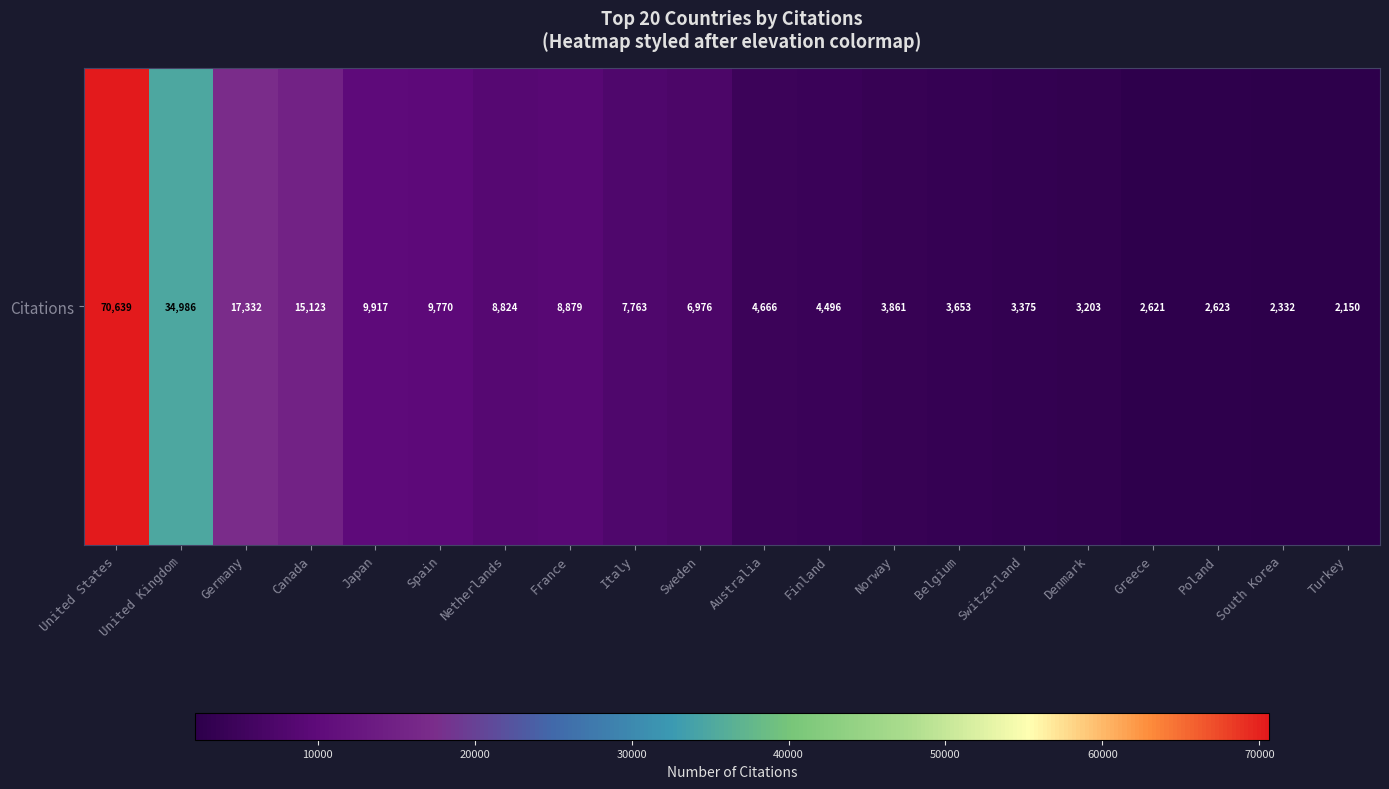

Reading right to left, transcribe all the data shown in this chart.

Turkey=2150	South Korea=2332	Poland=2623	Greece=2621	Denmark=3203	Switzerland=3375	Belgium=3653	Norway=3861	Finland=4496	Australia=4666	Sweden=6976	Italy=7763	France=8879	Netherlands=8824	Spain=9770	Japan=9917	Canada=15123	Germany=17332	United Kingdom=34986	United States=70639